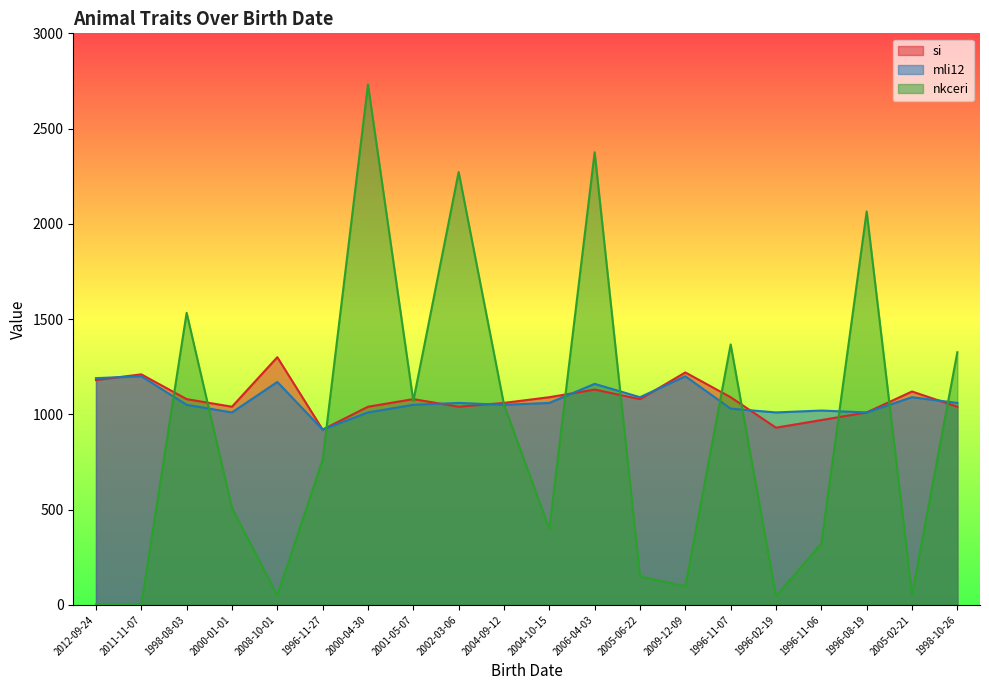

How many data points in mli12 are less than 1060?

10